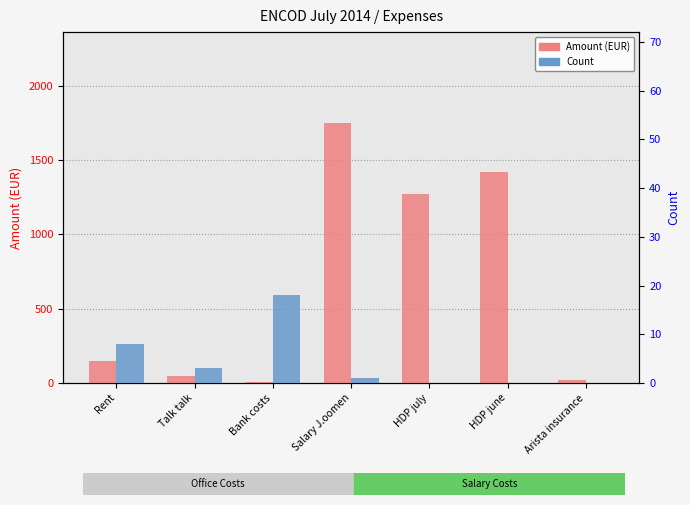

Rank the series at Salary J.oomen from lowest to highest value.

Count, Amount (EUR)